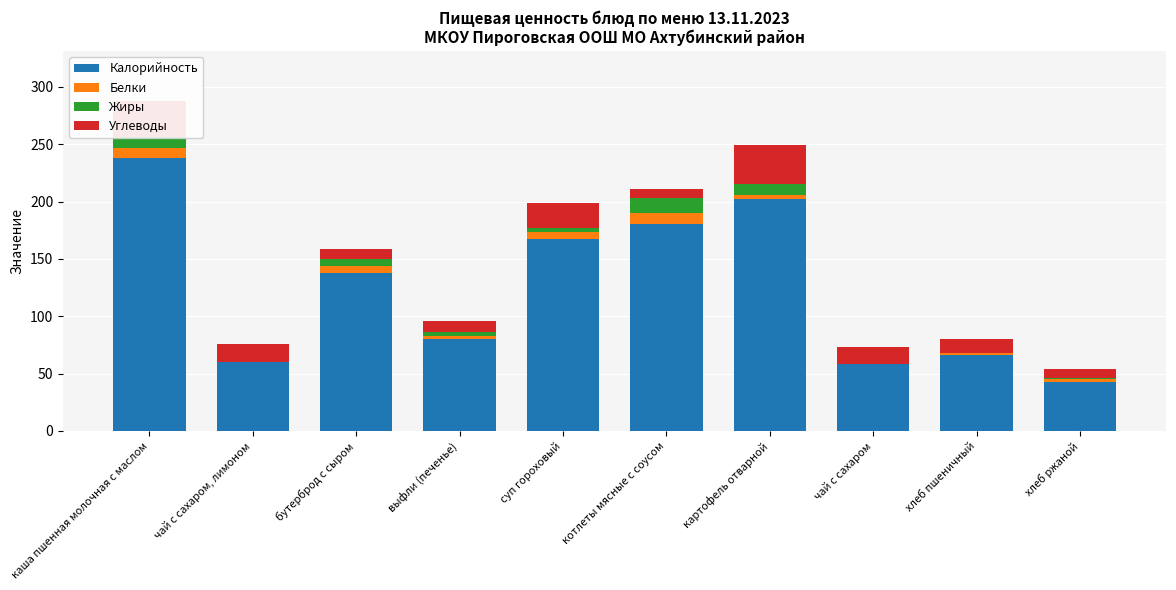

At which label does Калорийность reach its peak?

каша пшенная молочная с маслом